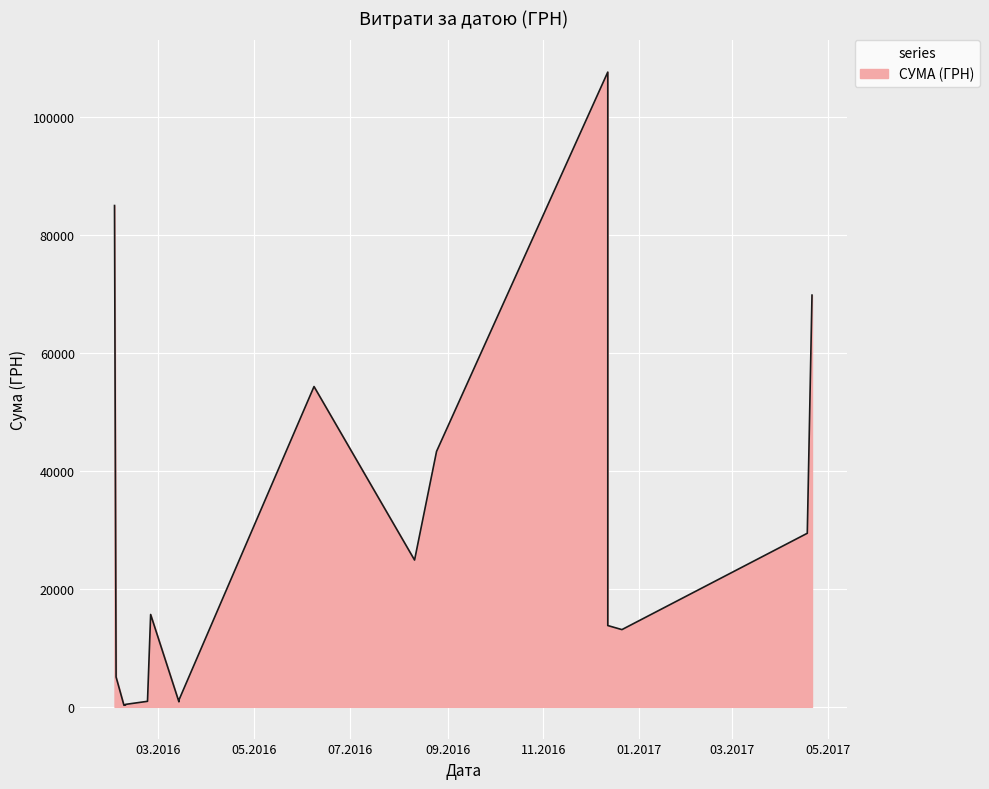

What is the difference between the maximum and second lowest values?

107357.1